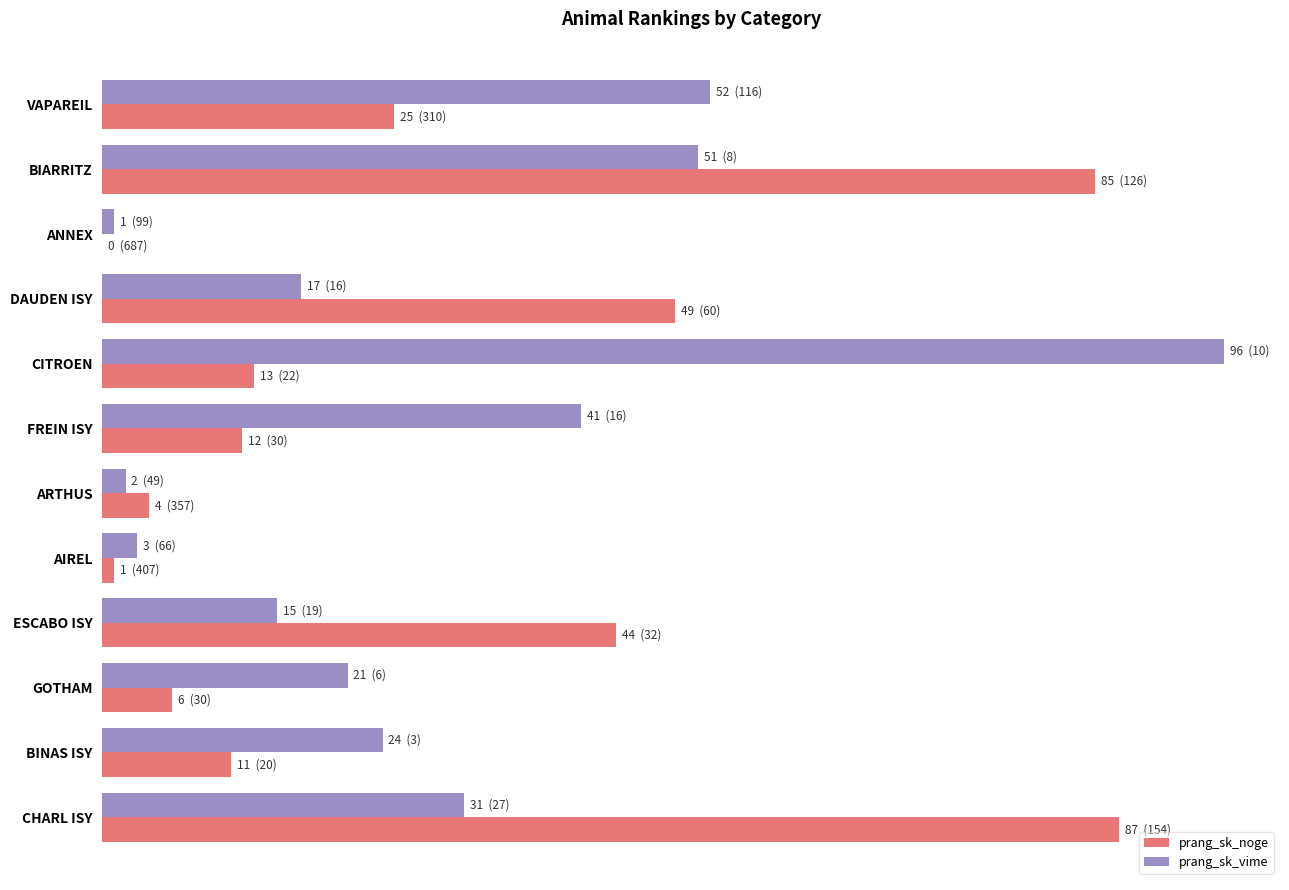

Which category has the highest value across all series?

CITROEN